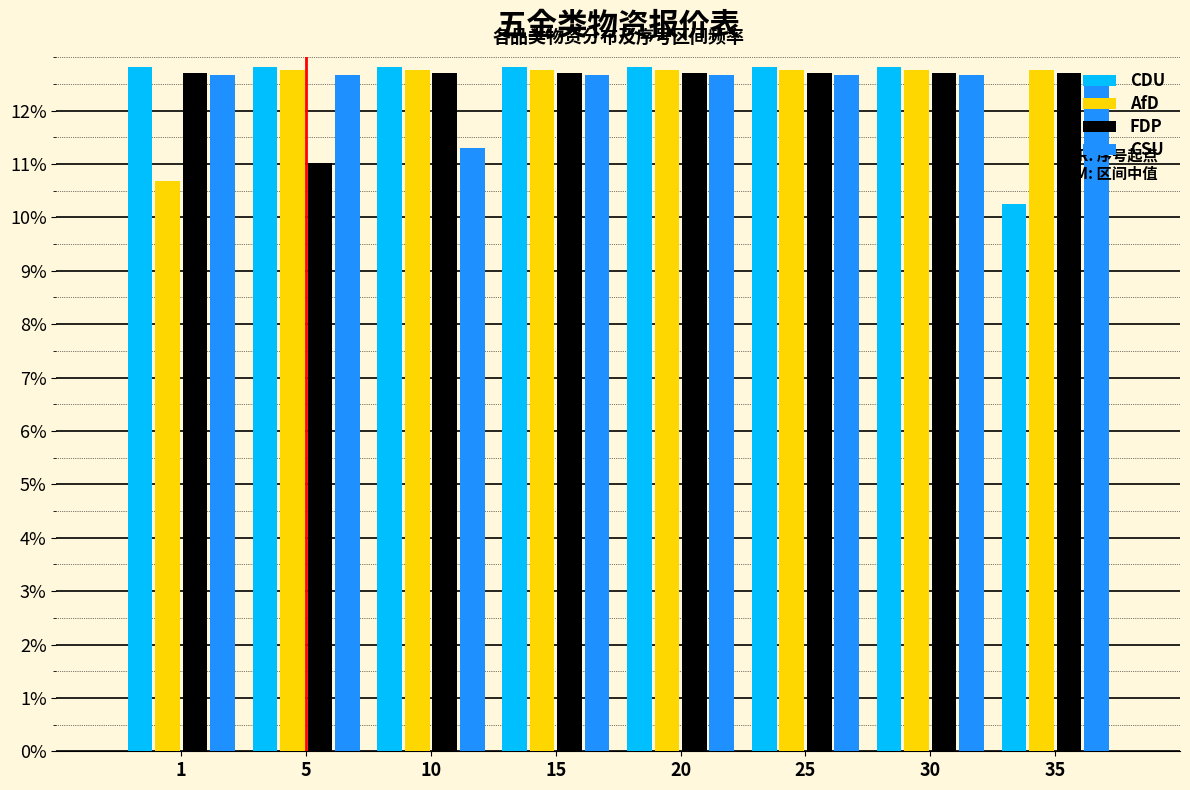

What is the difference between the CSU values at 10 and 15?

1.4